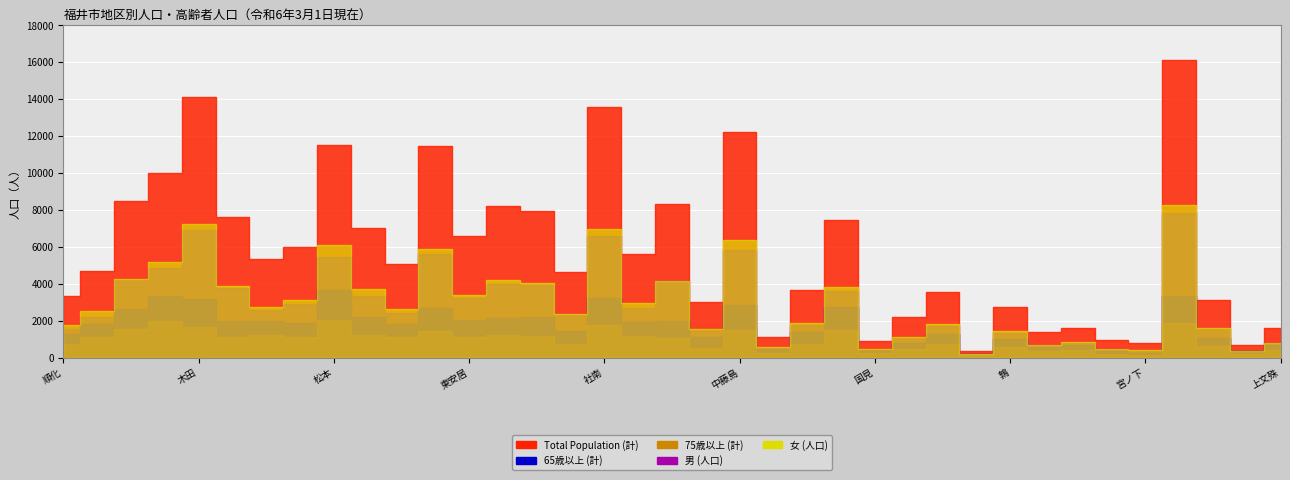

Which series has the widest spread of values?

Total Population (計)